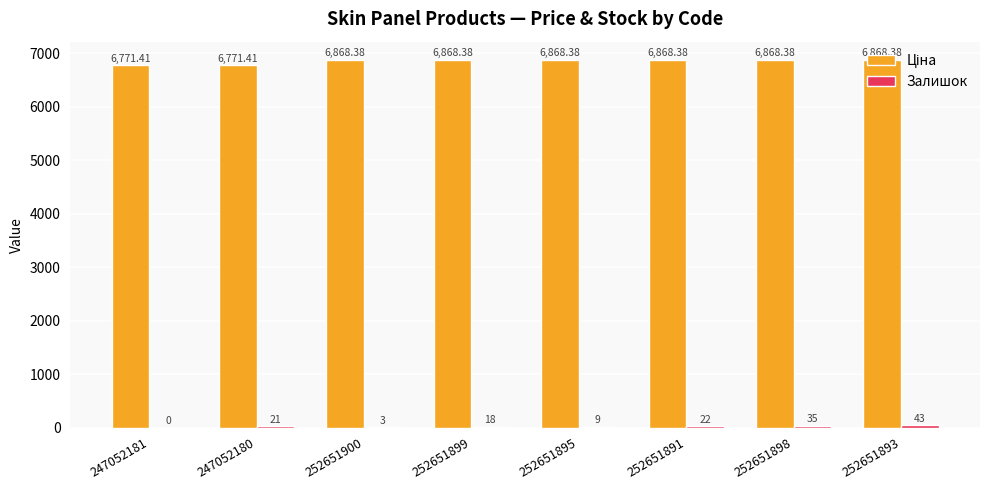

At which category is the sum across all series the highest?

252651893